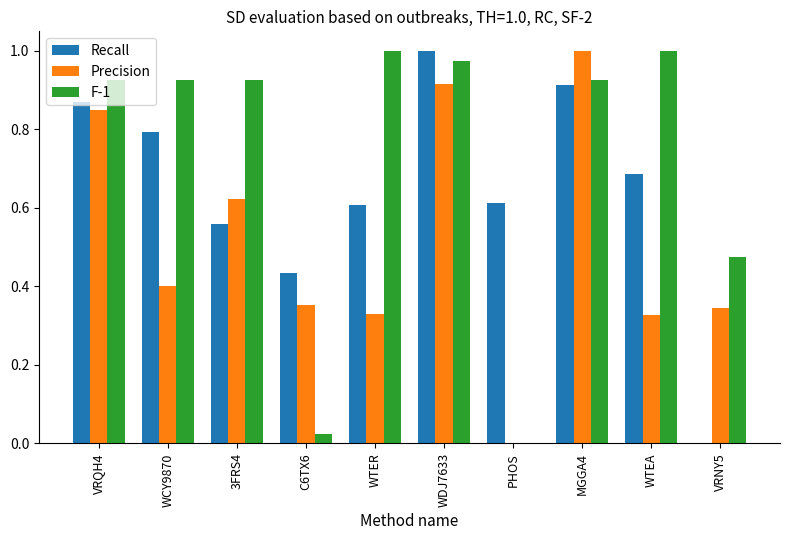

Which category has the highest value in the Recall series?

WDJ7633